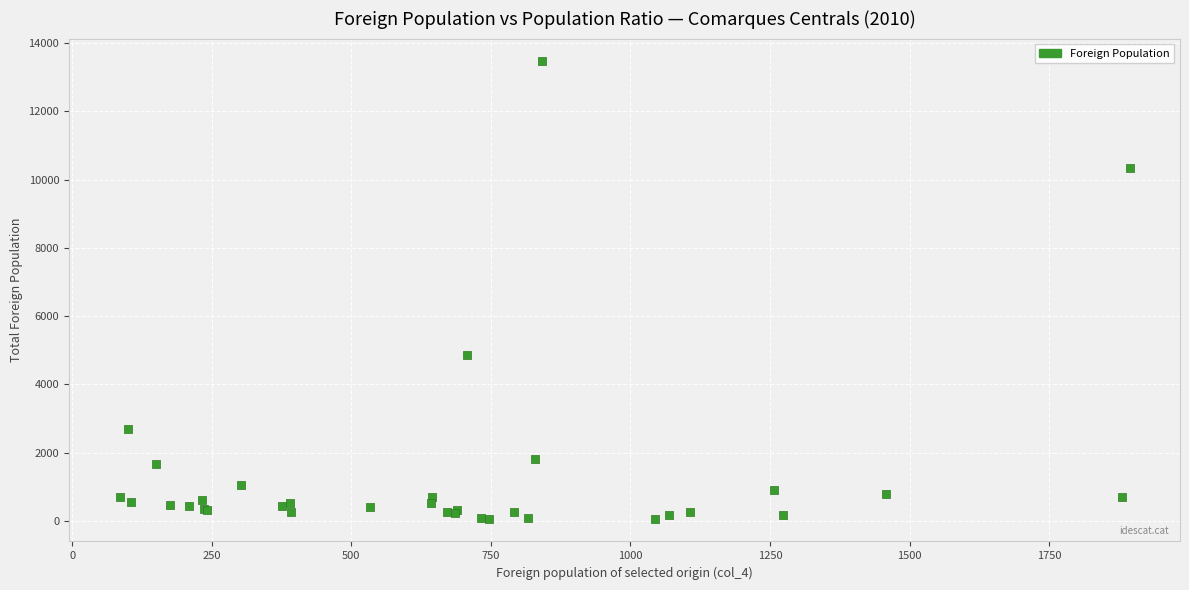

What Y value in the scatter plot is closest to 6766?

4848